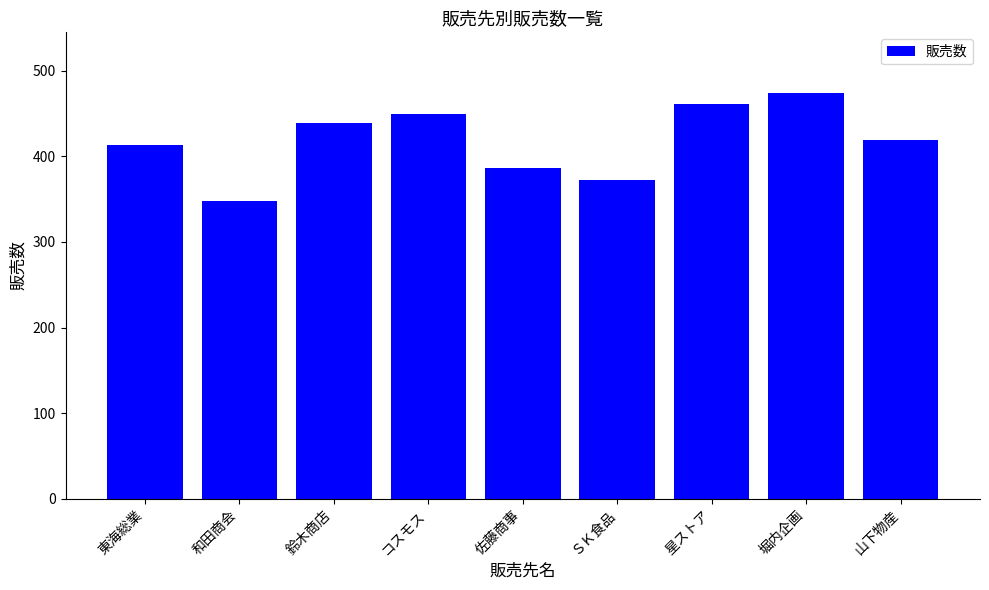

What is the approximate value at 堀内企画, to the nearest 50?

450